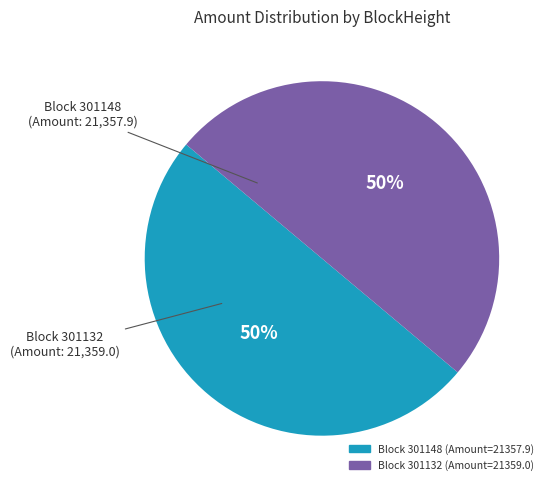

To the nearest percent, what is the average slice percentage?

50%